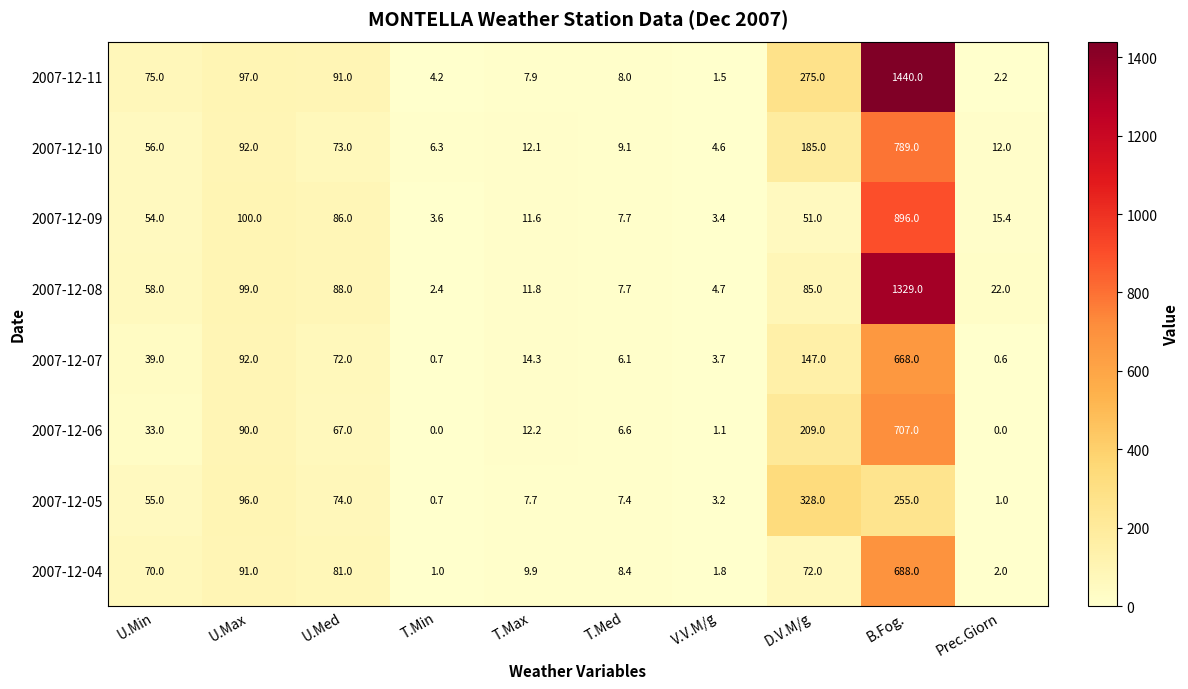

What is the difference between the second highest and second lowest values in the 2007-12-10 series?

178.7